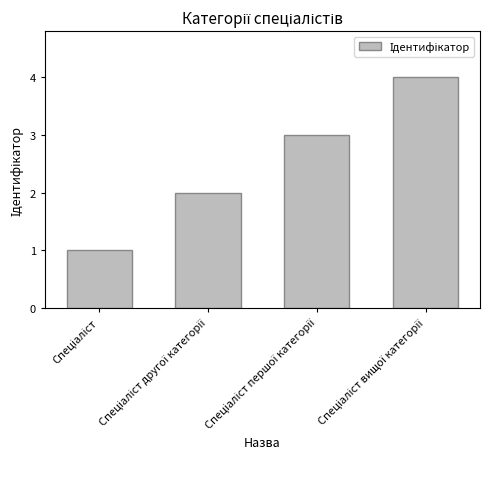

What is the greatest value displayed?

4